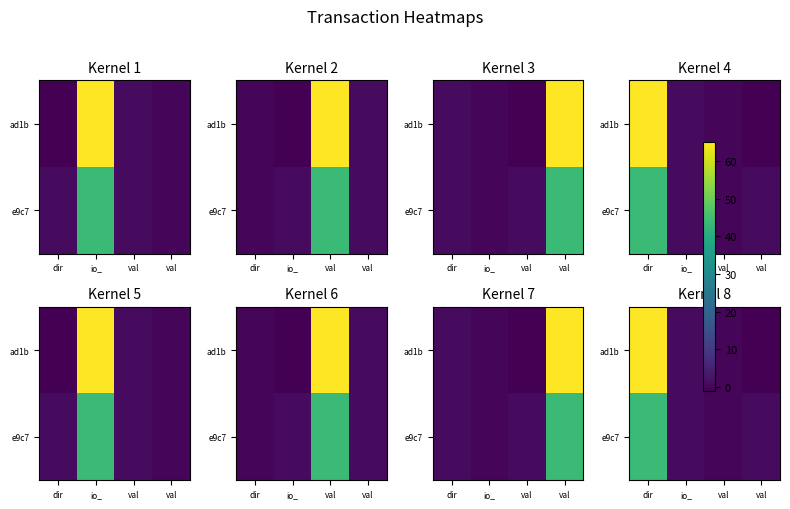

Between io_ and val, which series saw the biggest shift?

ad1b